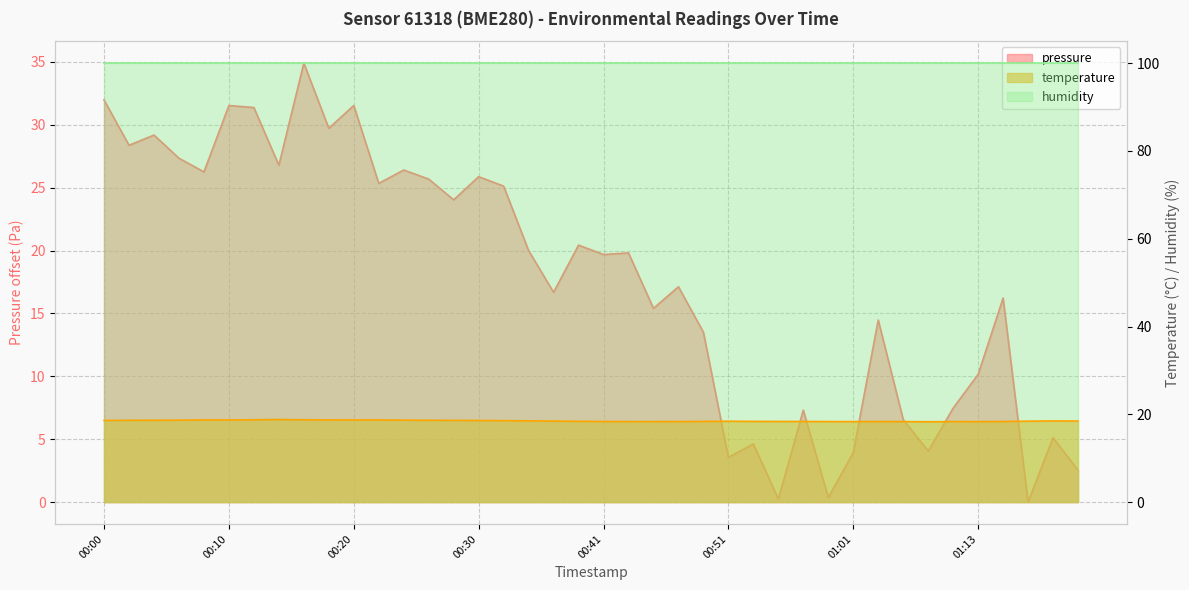

Reading left to right, transcribe all the data shown in this chart.

pressure: 00:00=32.0	00:02=28.4	00:04=29.2	00:06=27.3	00:08=26.2	00:10=31.5	00:12=31.4	00:14=26.8	00:16=34.9	00:18=29.7	00:20=31.5	00:22=25.3	00:24=26.4	00:26=25.7	00:28=24.0	00:30=25.9	00:32=25.1	00:35=20.0	00:37=16.7	00:39=20.4	00:41=19.7	00:43=19.8	00:45=15.4	00:47=17.1	00:49=13.5	00:51=3.6	00:53=4.6	00:55=0.2	00:57=7.3	00:59=0.4	01:01=3.9	01:03=14.5	01:05=6.6	01:07=4.1	01:11=7.5	01:13=10.1	01:15=16.2	01:20=0.0	01:22=5.1	01:24=2.5
temperature: 00:00=18.6	00:02=18.6	00:04=18.6	00:06=18.7	00:08=18.7	00:10=18.7	00:12=18.8	00:14=18.8	00:16=18.8	00:18=18.7	00:20=18.7	00:22=18.7	00:24=18.7	00:26=18.6	00:28=18.6	00:30=18.6	00:32=18.6	00:35=18.5	00:37=18.4	00:39=18.4	00:41=18.4	00:43=18.3	00:45=18.3	00:47=18.3	00:49=18.4	00:51=18.4	00:53=18.4	00:55=18.4	00:57=18.4	00:59=18.3	01:01=18.3	01:03=18.3	01:05=18.3	01:07=18.3	01:11=18.3	01:13=18.3	01:15=18.4	01:20=18.4	01:22=18.5	01:24=18.5